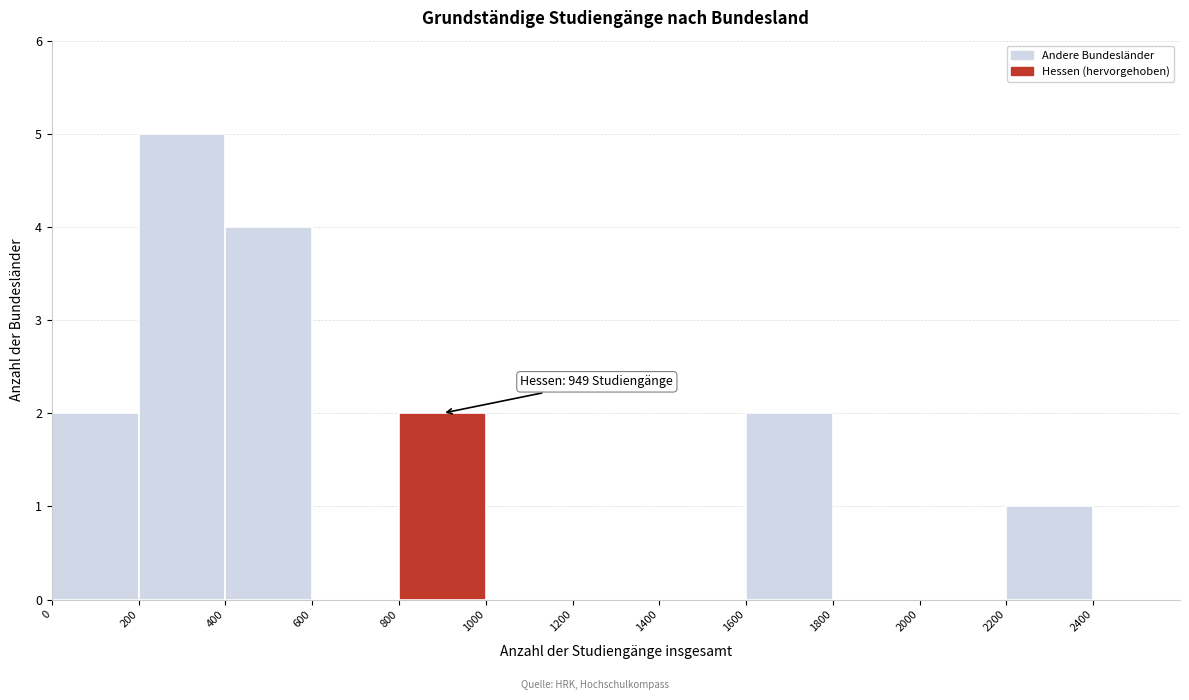

Over which range of the x-axis is the bar tallest?

200 to 400